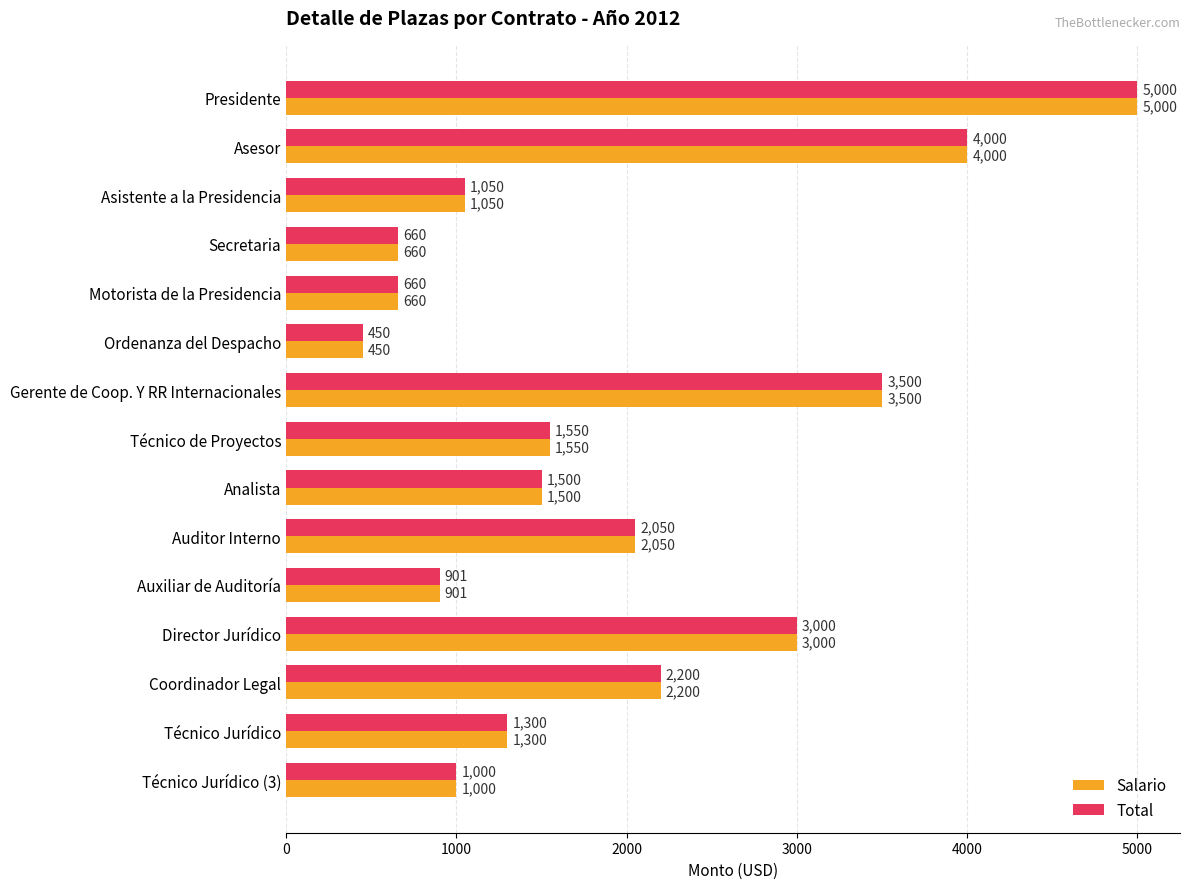

What is the minimum value shown in the chart?

450